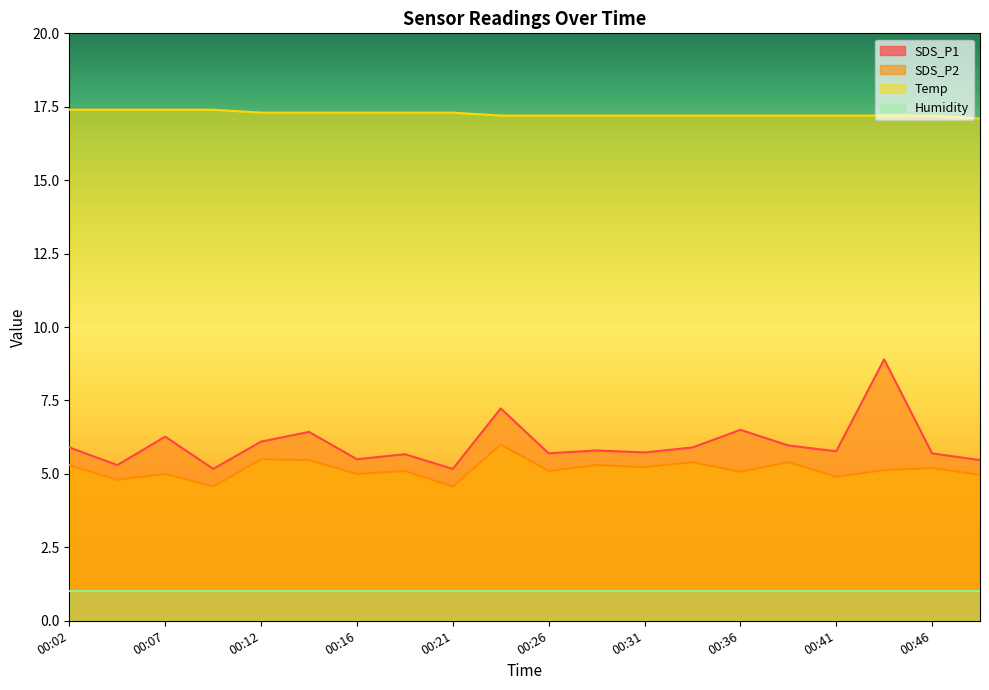

At which category does SDS_P1 reach its first local valley?

00:04